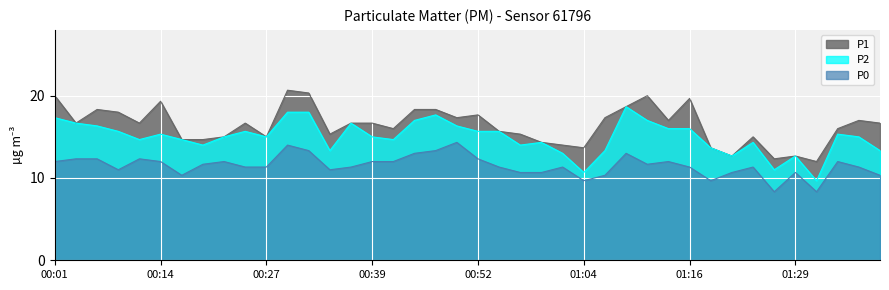

What is the average value of the P2 series?

15.0